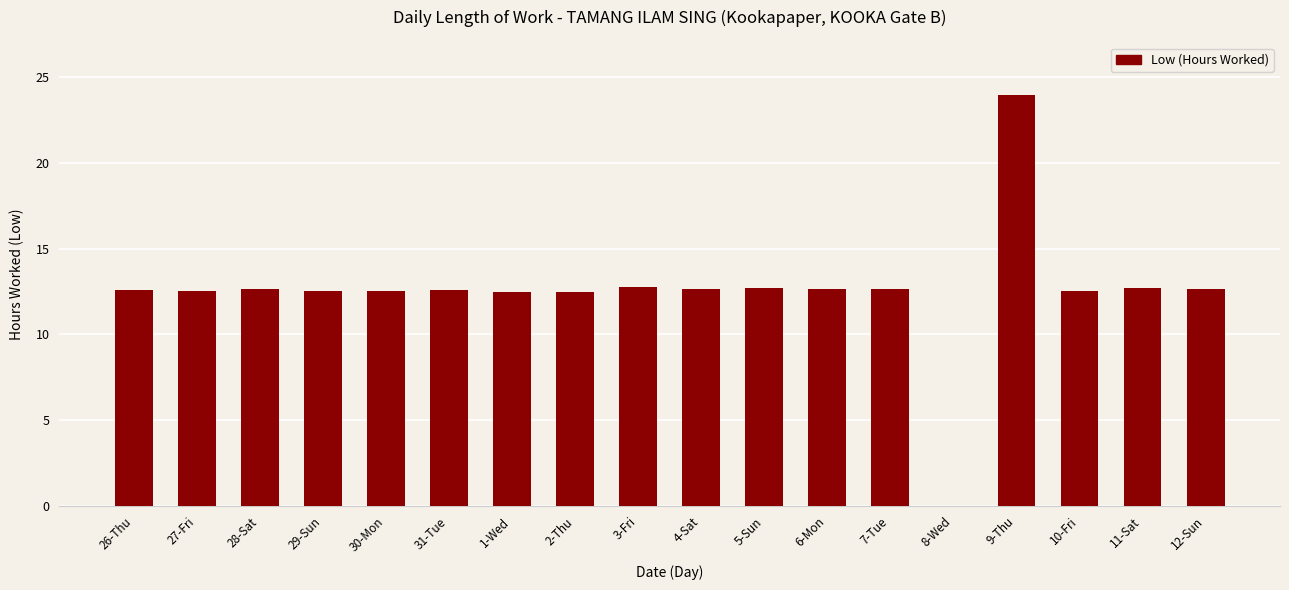

Is it true that the value at 28-Sat is 12.6?

True